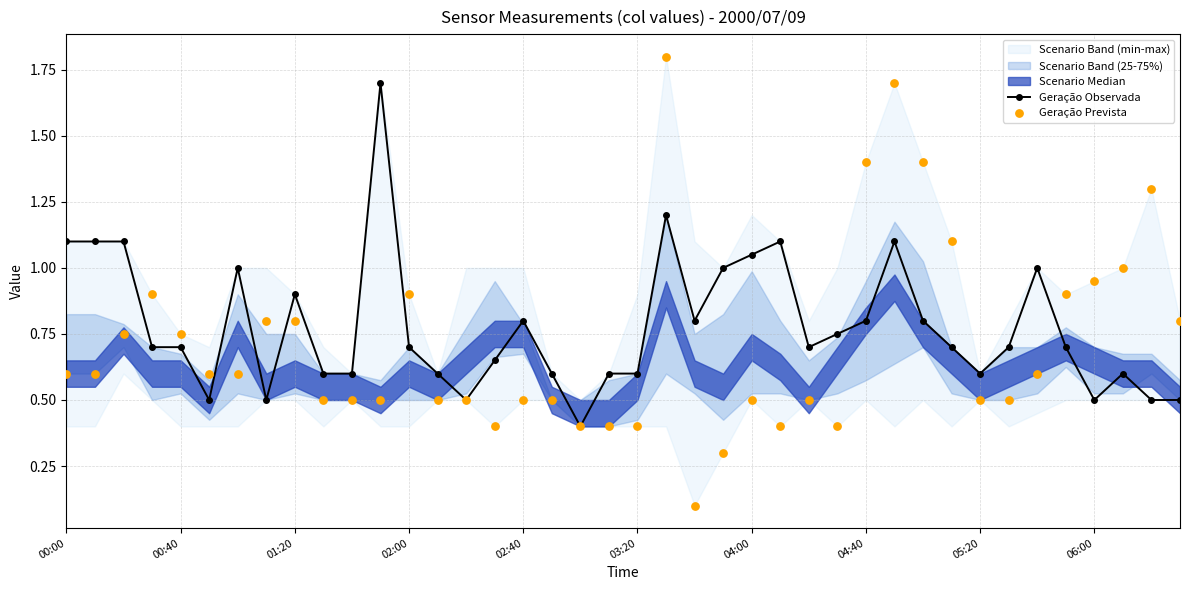

Which series has the largest Y range (max minus min)?

Geração Prevista